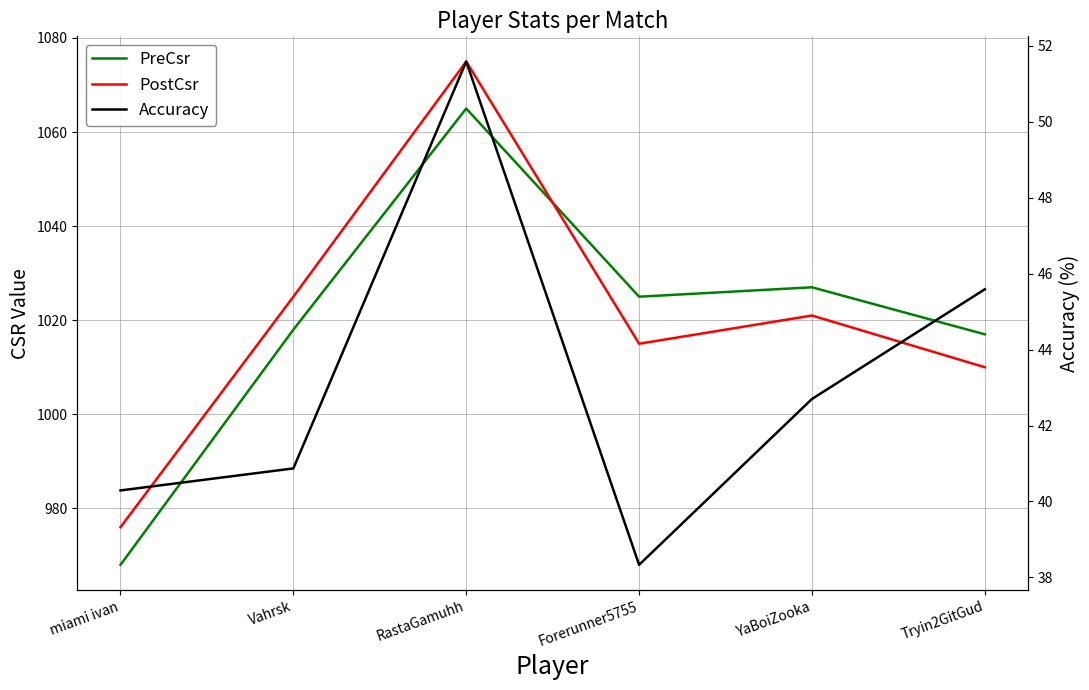

The value of PreCsr at Tryin2GitGud is 1017.0. True or false?

True